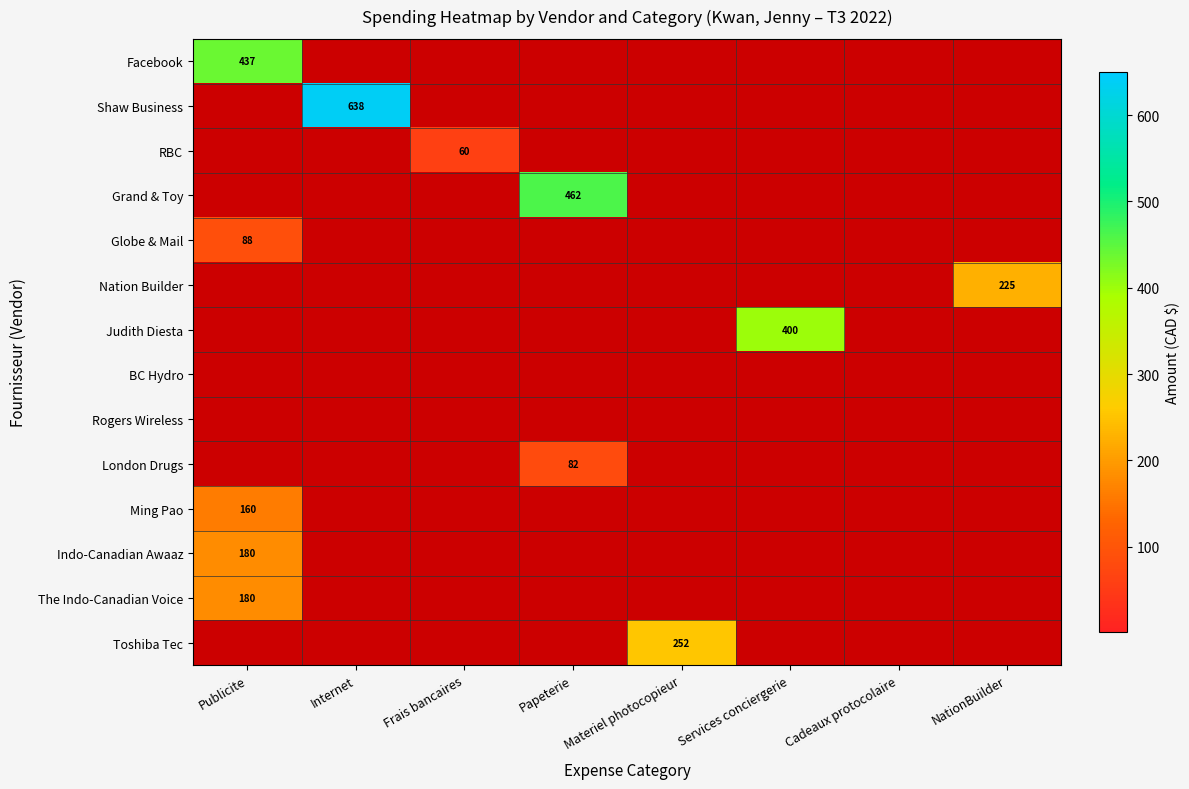

Which series has the largest total across all categories?

Shaw Business